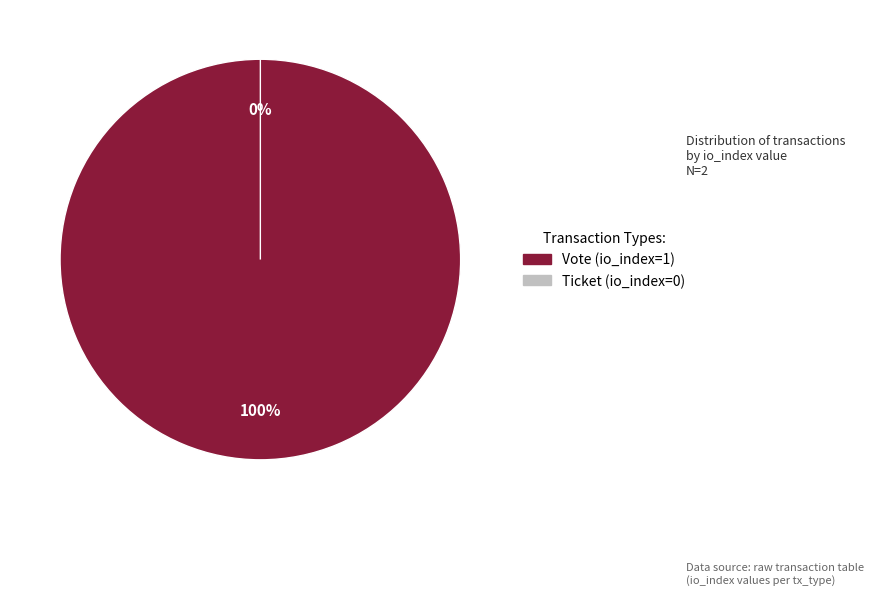

Which category accounts for the majority?

Vote